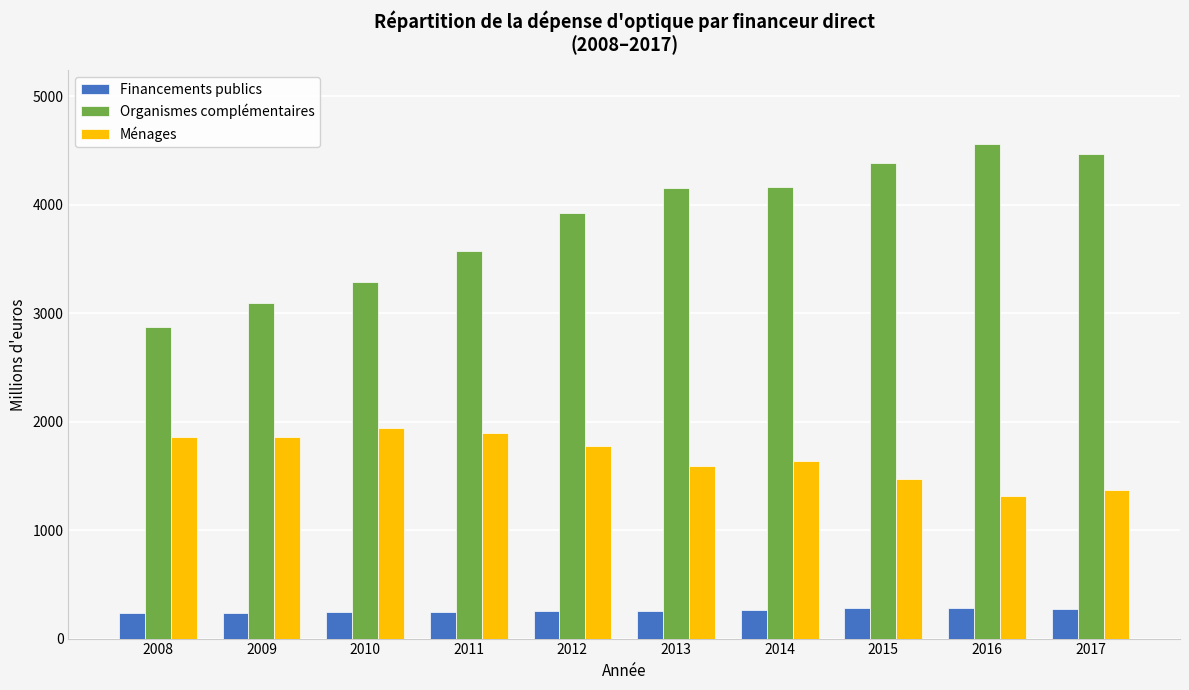

Is the value of Financements publics at 2017 greater than the value of Organismes complémentaires at 2017?

No